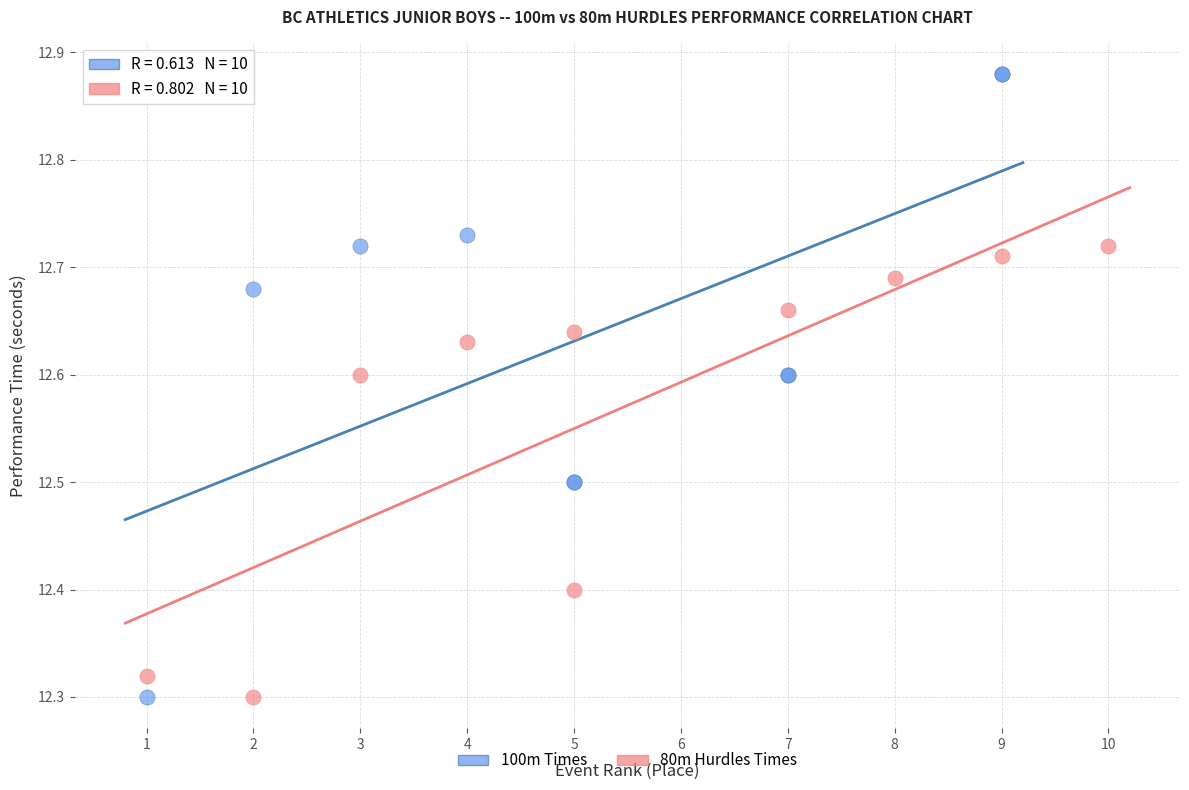

Which series reaches the maximum Y coordinate?

100m Times